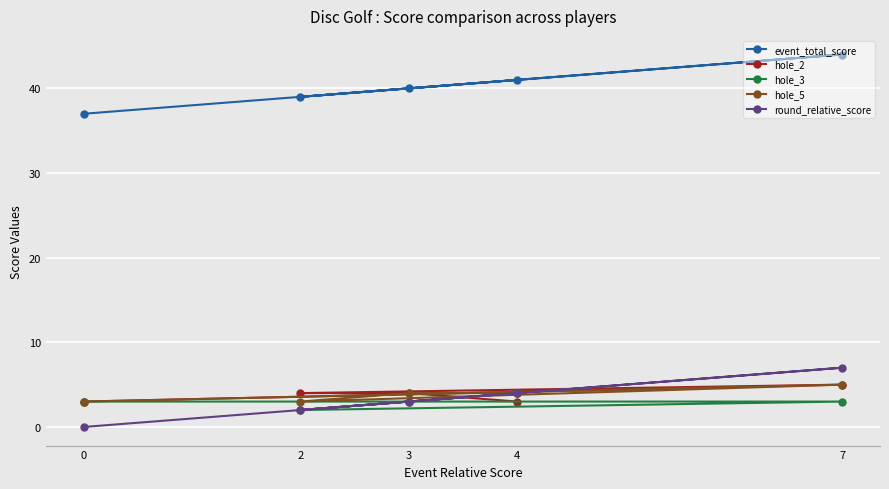

Is it true that event_total_score equals 22 at 4?

False